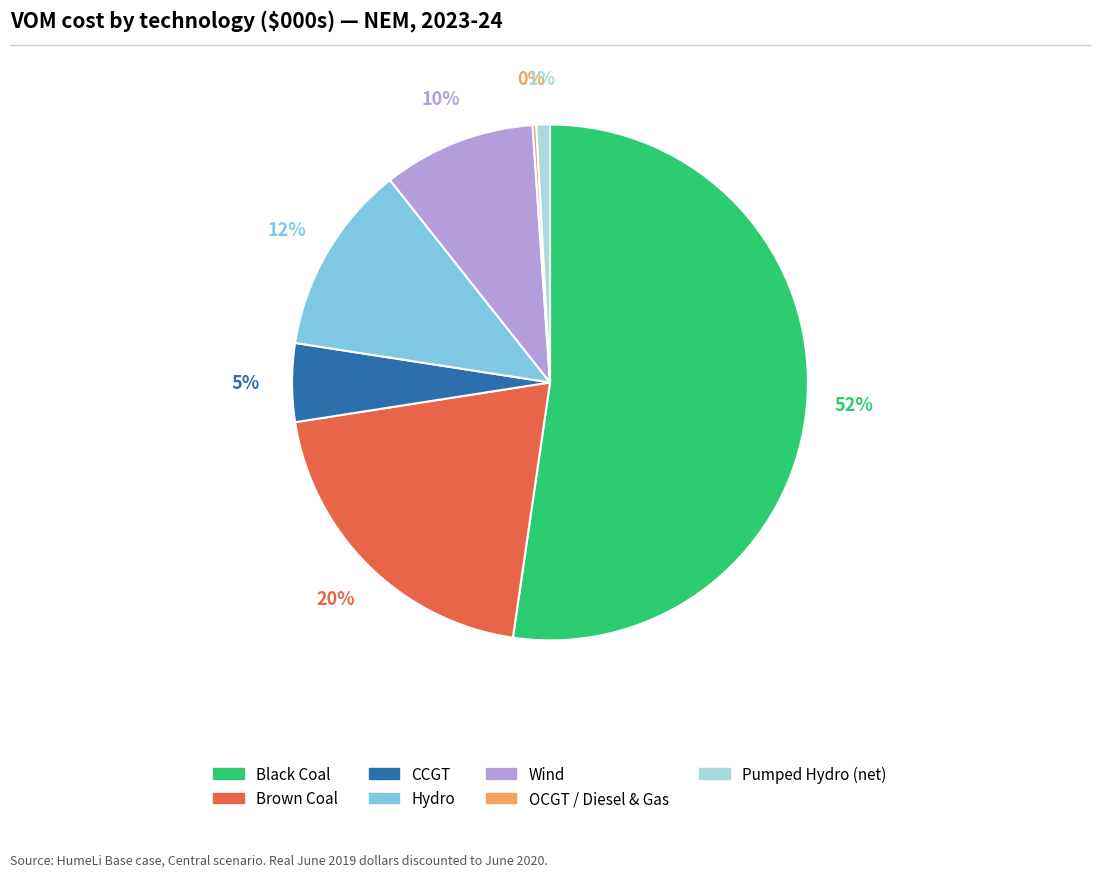

What is the largest slice in the pie chart?

Black Coal